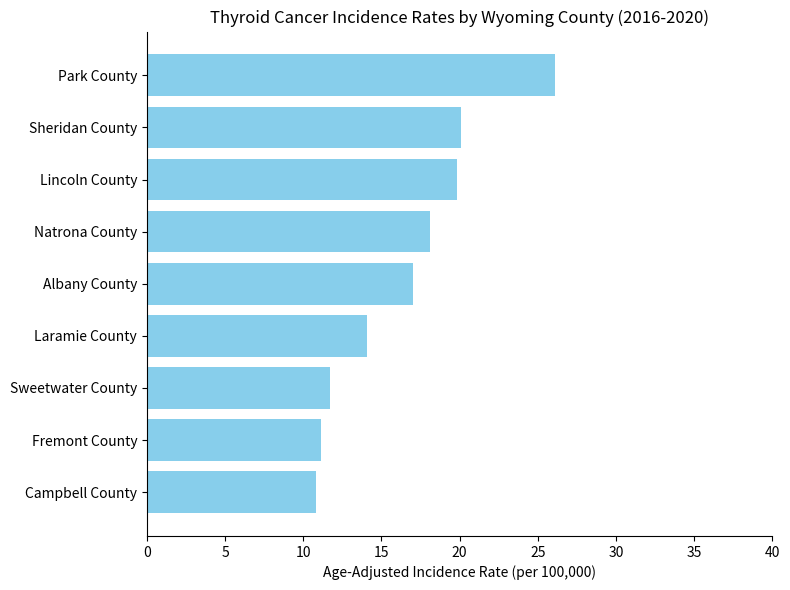

What is the change in value from Park County to Laramie County?

-12.0